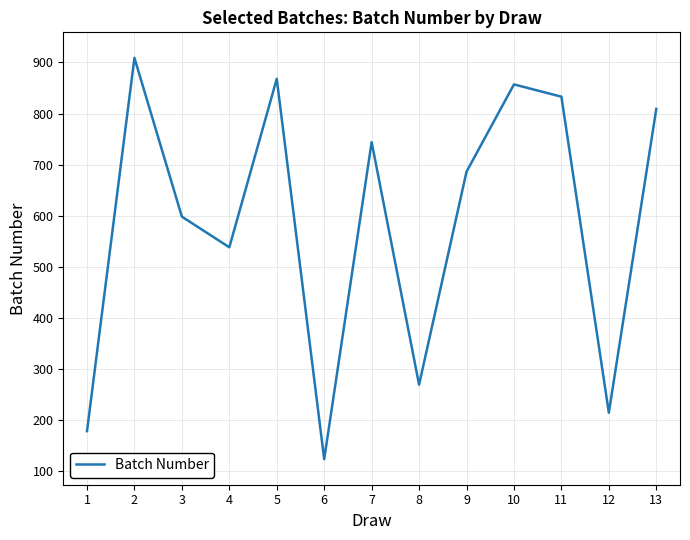

What is the difference between the maximum and minimum values?

786